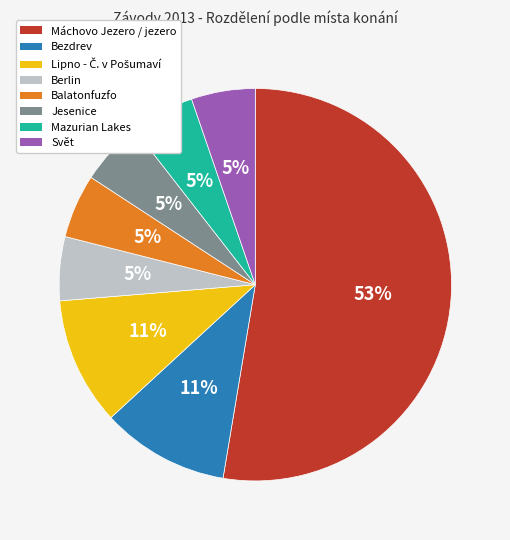

To the nearest percent, what is the average slice percentage?

12%